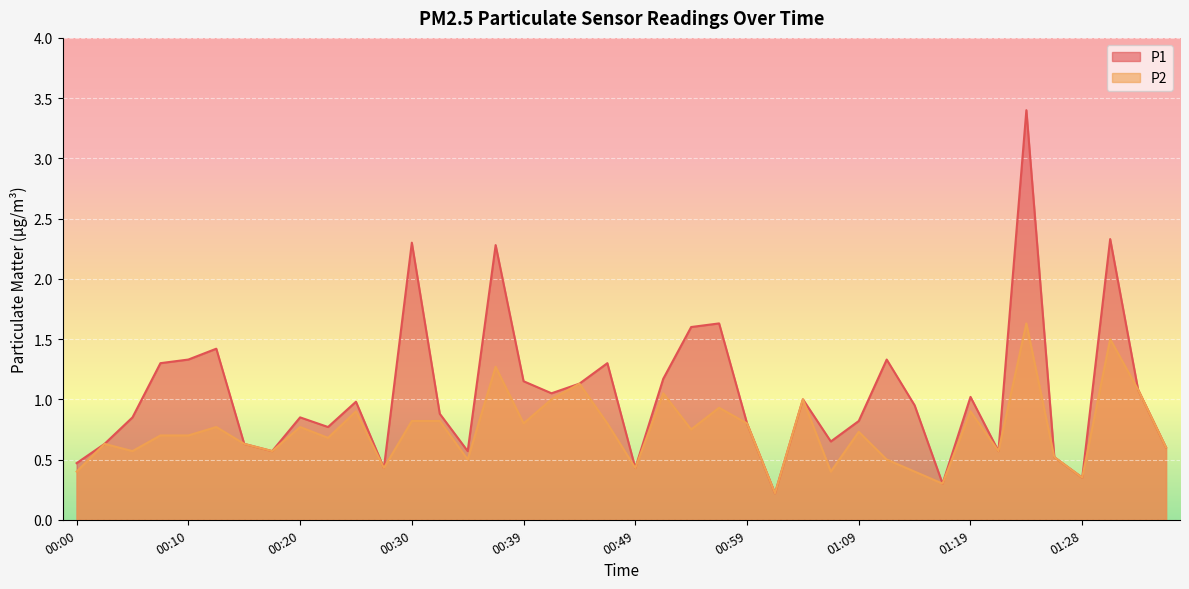

Reading left to right, extract all data points from this chart.

P1: 00:00=0.5	00:03=0.6	00:05=0.8	00:08=1.3	00:10=1.3	00:13=1.4	00:15=0.6	00:17=0.6	00:20=0.8	00:22=0.8	00:25=1.0	00:27=0.4	00:30=2.3	00:32=0.9	00:35=0.6	00:37=2.3	00:39=1.1	00:42=1.1	00:44=1.1	00:47=1.3	00:49=0.4	00:52=1.2	00:54=1.6	00:57=1.6	00:59=0.8	01:01=0.2	01:04=1.0	01:06=0.7	01:09=0.8	01:11=1.3	01:14=0.9	01:16=0.3	01:19=1.0	01:21=0.6	01:24=3.4	01:26=0.5	01:28=0.3	01:31=2.3	01:33=1.1	01:36=0.6
P2: 00:00=0.4	00:03=0.6	00:05=0.6	00:08=0.7	00:10=0.7	00:13=0.8	00:15=0.6	00:17=0.6	00:20=0.8	00:22=0.7	00:25=0.9	00:27=0.4	00:30=0.8	00:32=0.8	00:35=0.5	00:37=1.3	00:39=0.8	00:42=1.0	00:44=1.1	00:47=0.8	00:49=0.4	00:52=1.1	00:54=0.8	00:57=0.9	00:59=0.8	01:01=0.2	01:04=1.0	01:06=0.4	01:09=0.7	01:11=0.5	01:14=0.4	01:16=0.3	01:19=0.9	01:21=0.6	01:24=1.6	01:26=0.5	01:28=0.3	01:31=1.5	01:33=1.1	01:36=0.6